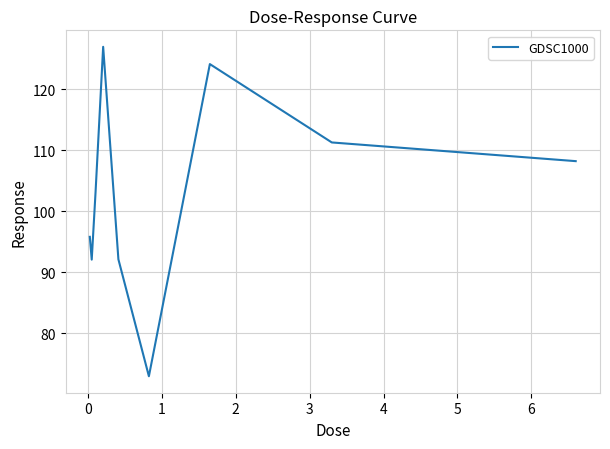

Reading left to right, list all the values displayed in this chart.

95.8	92.1	103.1	127.0	92.1	73.0	124.1	111.3	108.2